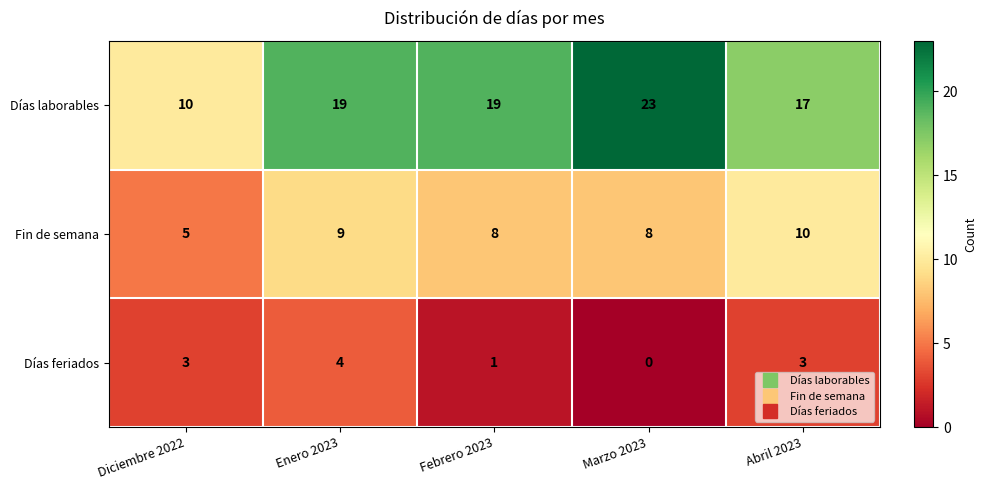

At which category is the sum across all series the highest?

Enero 2023